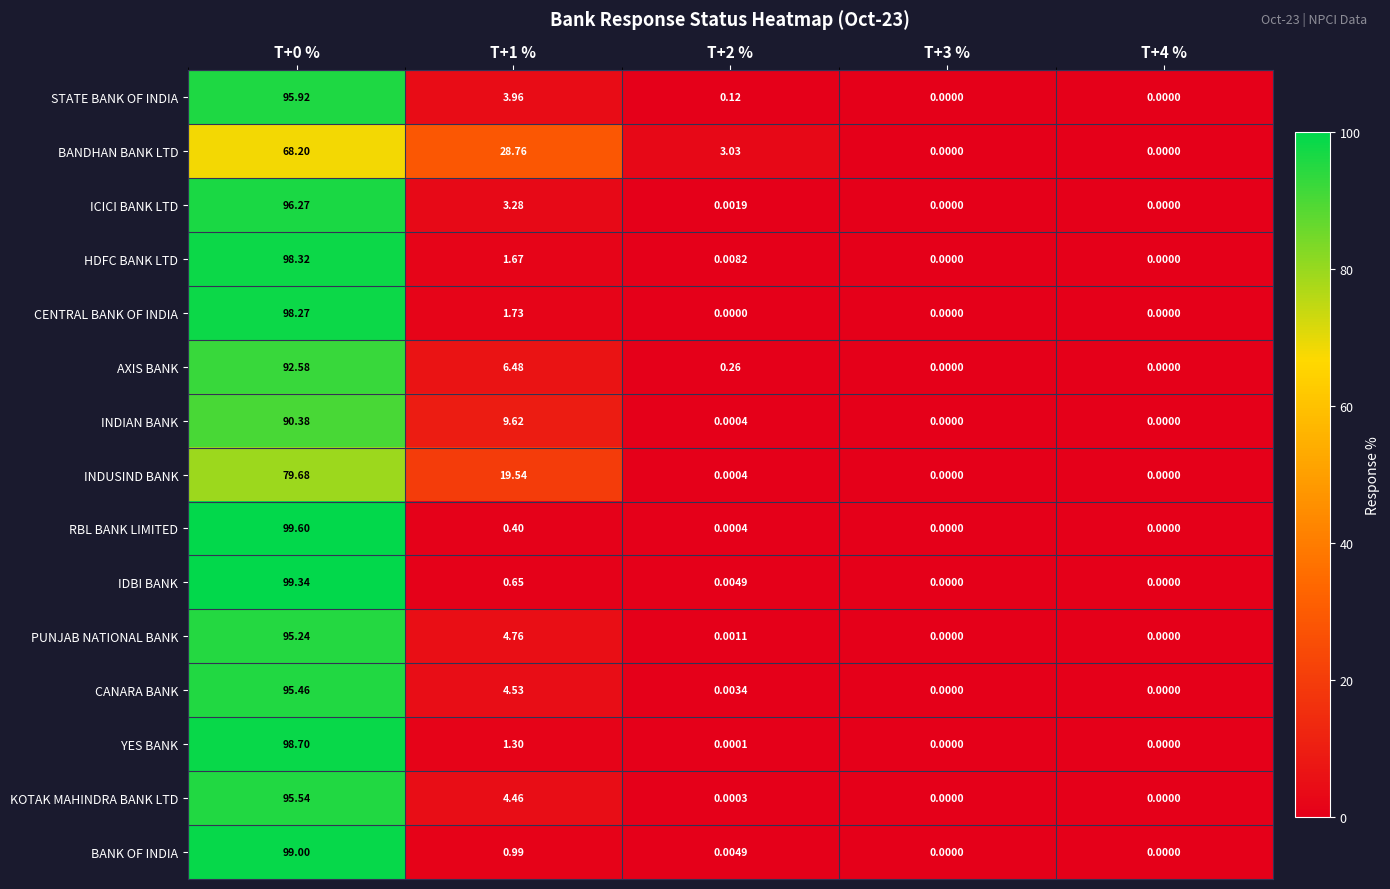

Rank the series by their maximum value, from lowest to highest.

BANDHAN BANK LTD, INDUSIND BANK, INDIAN BANK, AXIS BANK, PUNJAB NATIONAL BANK, CANARA BANK, KOTAK MAHINDRA BANK LTD, STATE BANK OF INDIA, ICICI BANK LTD, CENTRAL BANK OF INDIA, HDFC BANK LTD, YES BANK, BANK OF INDIA, IDBI BANK, RBL BANK LIMITED